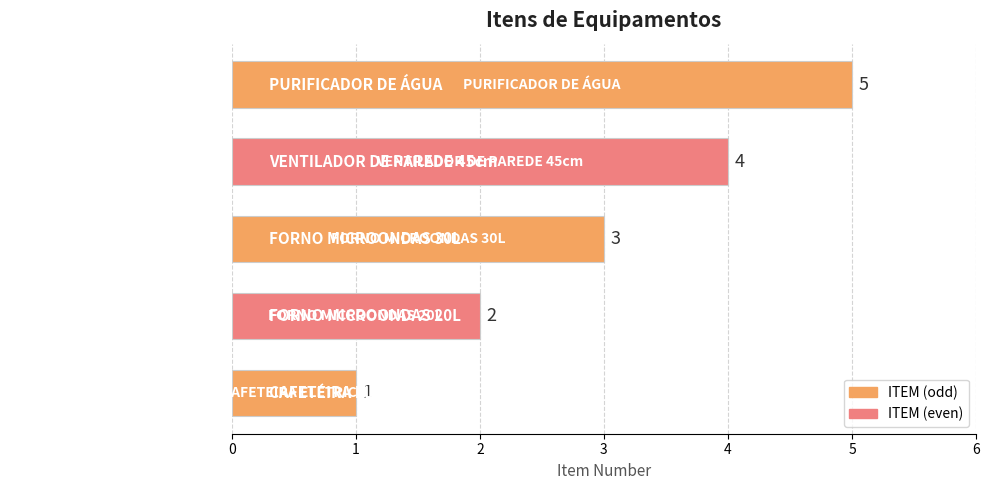

How many values are between 2 and 4?

3